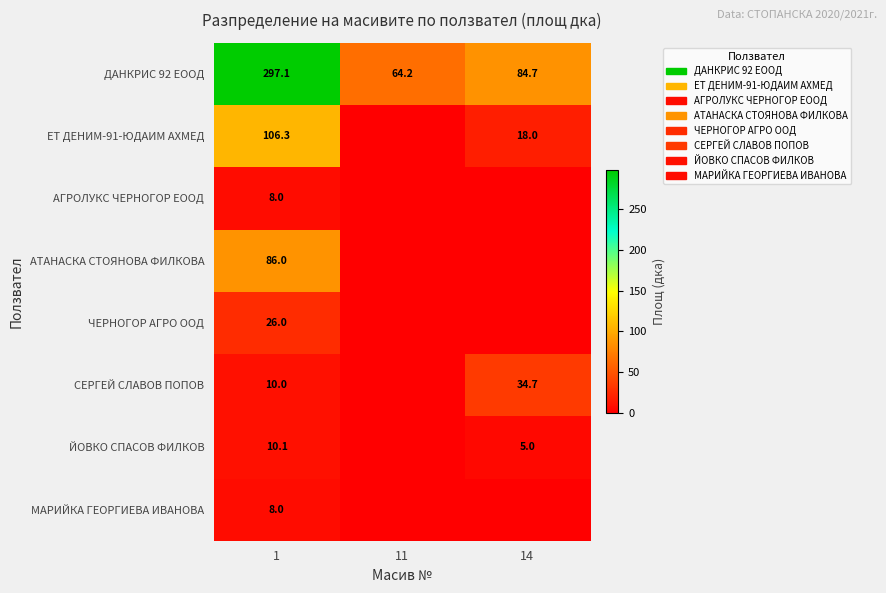

What is the total value across all series at 1?

551.5